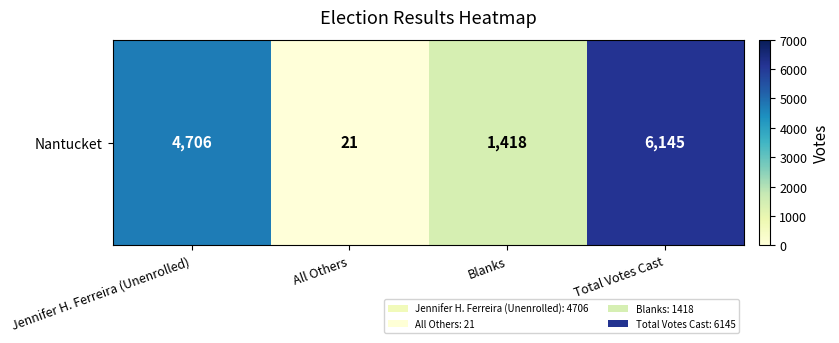

What is the average value?

3072